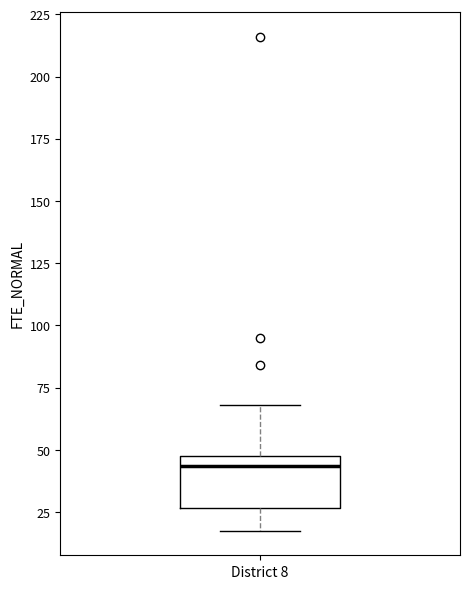

Read this box plot against the y-axis: the position of the median line, the range covered by the box, and the ends of both whiskers. The values are not printed on the chart, so give them approximately, as read against the axis.

median 45 (just below the box's upper edge), box 25 to 45, whiskers 20 to 70